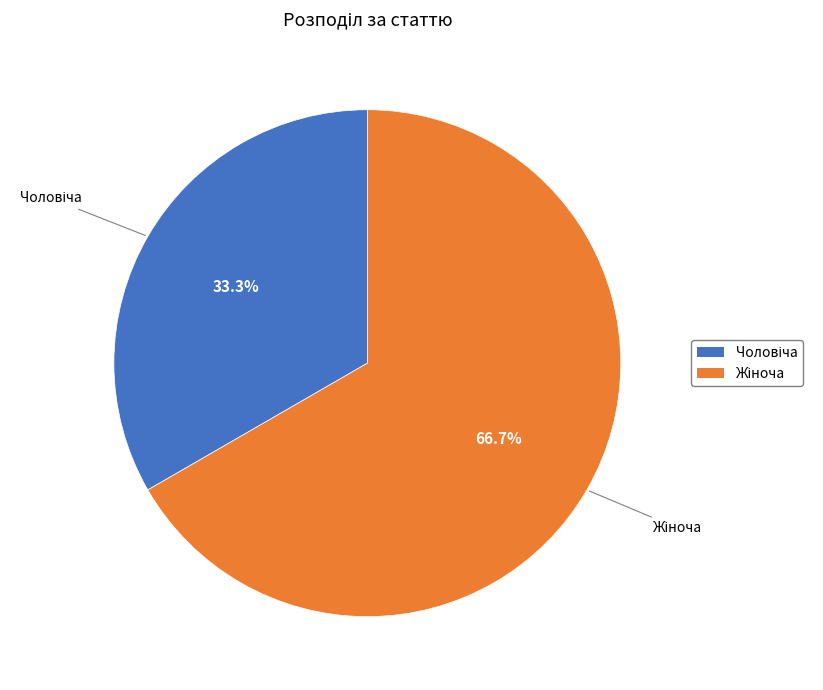

Does any single category account for the majority?

Yes